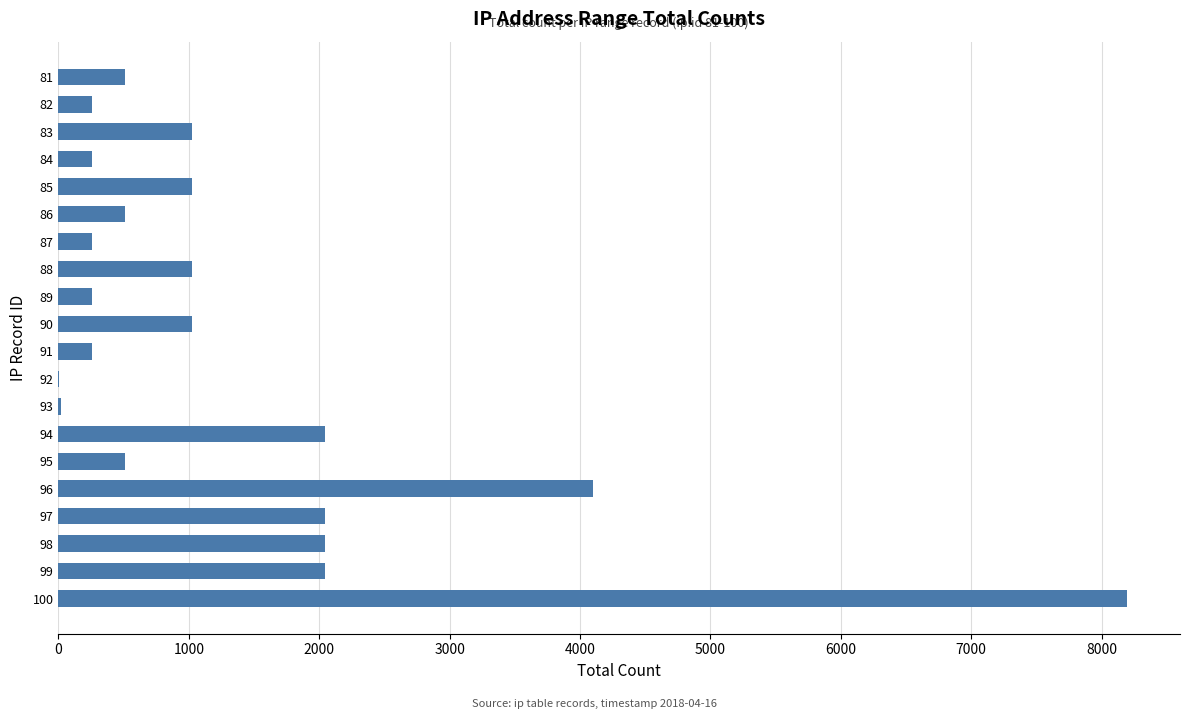

What is the change in value from 95 to 96?

+3584